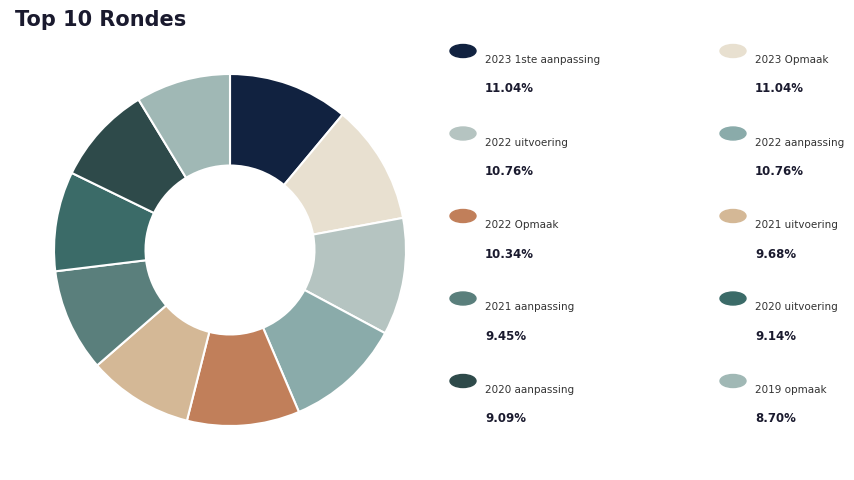

Is there any slice that represents more than half of the pie?

No